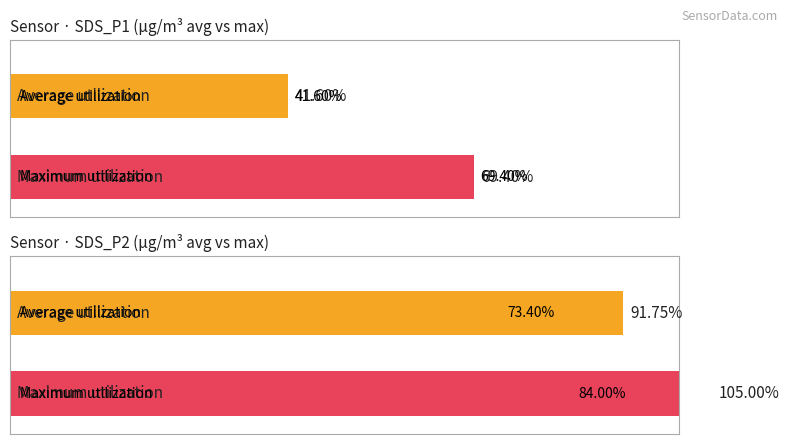

Count the number of data series in this chart.

4